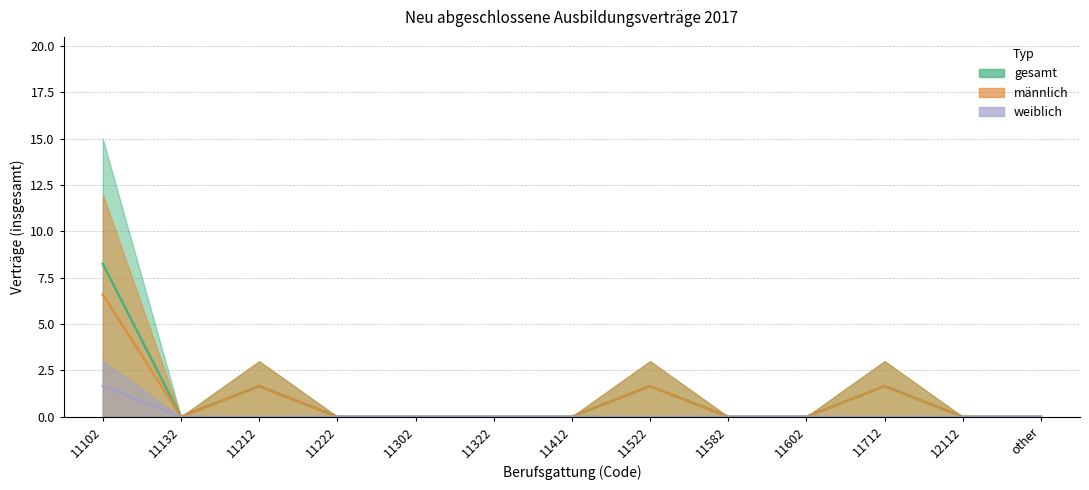

True or false: weiblich has more than 1 interior local peaks.

False